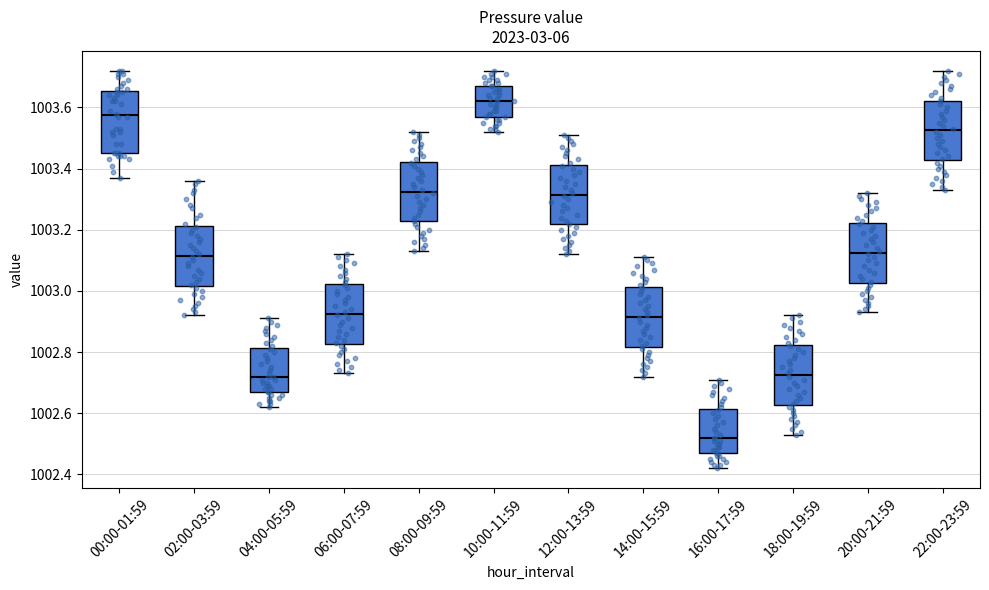

Reading left to right, transcribe this box plot: for each box, give where its median line is, the range the box spans, and where its two whiskers end, as read against the y-axis. The values are not printed on the chart, so give them approximately, as read against the axis.

00:00-01:59: median 1003.58, box 1003.46 to 1003.66, whiskers 1003.38 to 1003.72
02:00-03:59: median 1003.12, box 1003.02 to 1003.22, whiskers 1002.92 to 1003.36
04:00-05:59: median 1002.72, box 1002.68 to 1002.82, whiskers 1002.62 to 1002.92
06:00-07:59: median 1002.92, box 1002.82 to 1003.02, whiskers 1002.74 to 1003.12
08:00-09:59: median 1003.32, box 1003.22 to 1003.42, whiskers 1003.14 to 1003.52
10:00-11:59: median 1003.62, box 1003.58 to 1003.68, whiskers 1003.52 to 1003.72
12:00-13:59: median 1003.32, box 1003.22 to 1003.42, whiskers 1003.12 to 1003.52
14:00-15:59: median 1002.92, box 1002.82 to 1003.02, whiskers 1002.72 to 1003.12
16:00-17:59: median 1002.52, box 1002.48 to 1002.62, whiskers 1002.42 to 1002.72
18:00-19:59: median 1002.72, box 1002.62 to 1002.82, whiskers 1002.54 to 1002.92
20:00-21:59: median 1003.12, box 1003.02 to 1003.22, whiskers 1002.94 to 1003.32
22:00-23:59: median 1003.52, box 1003.42 to 1003.62, whiskers 1003.34 to 1003.72